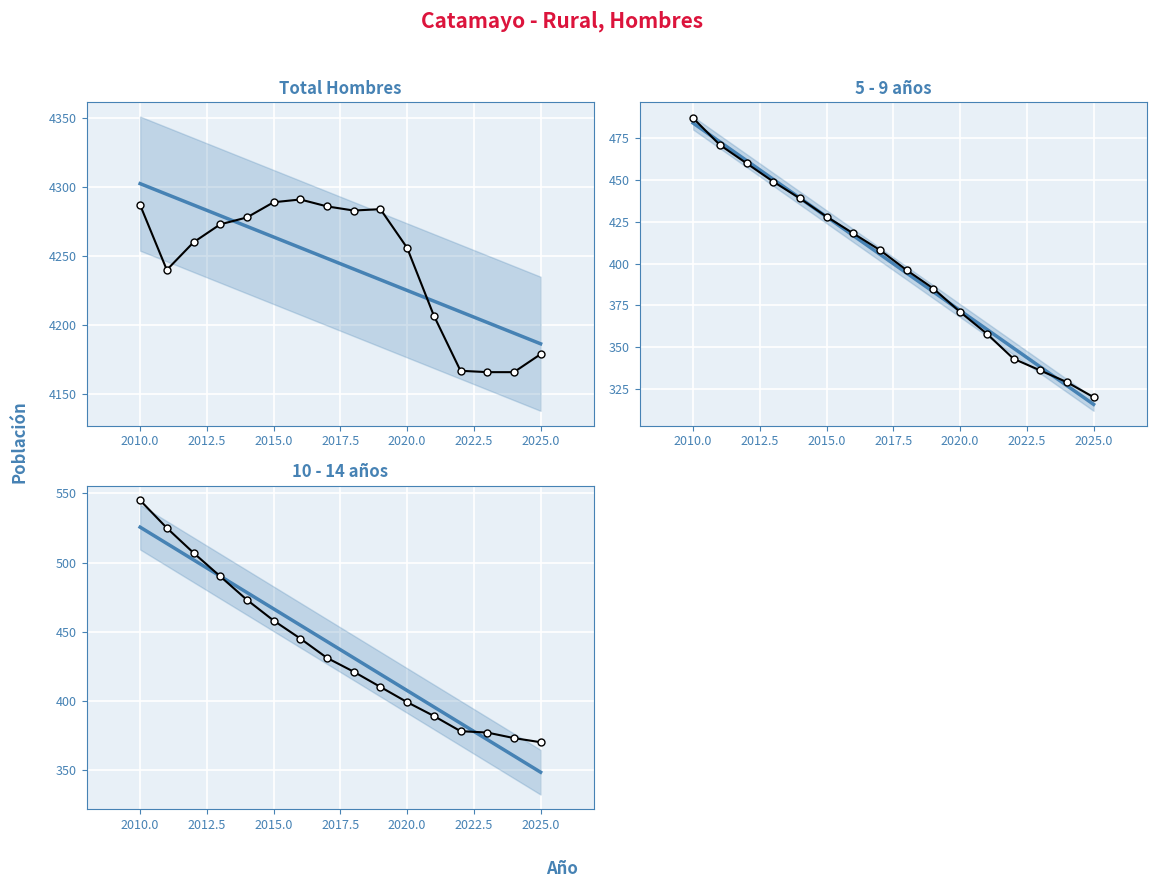

True or false: 10 - 14 and Total cross at least once.

False